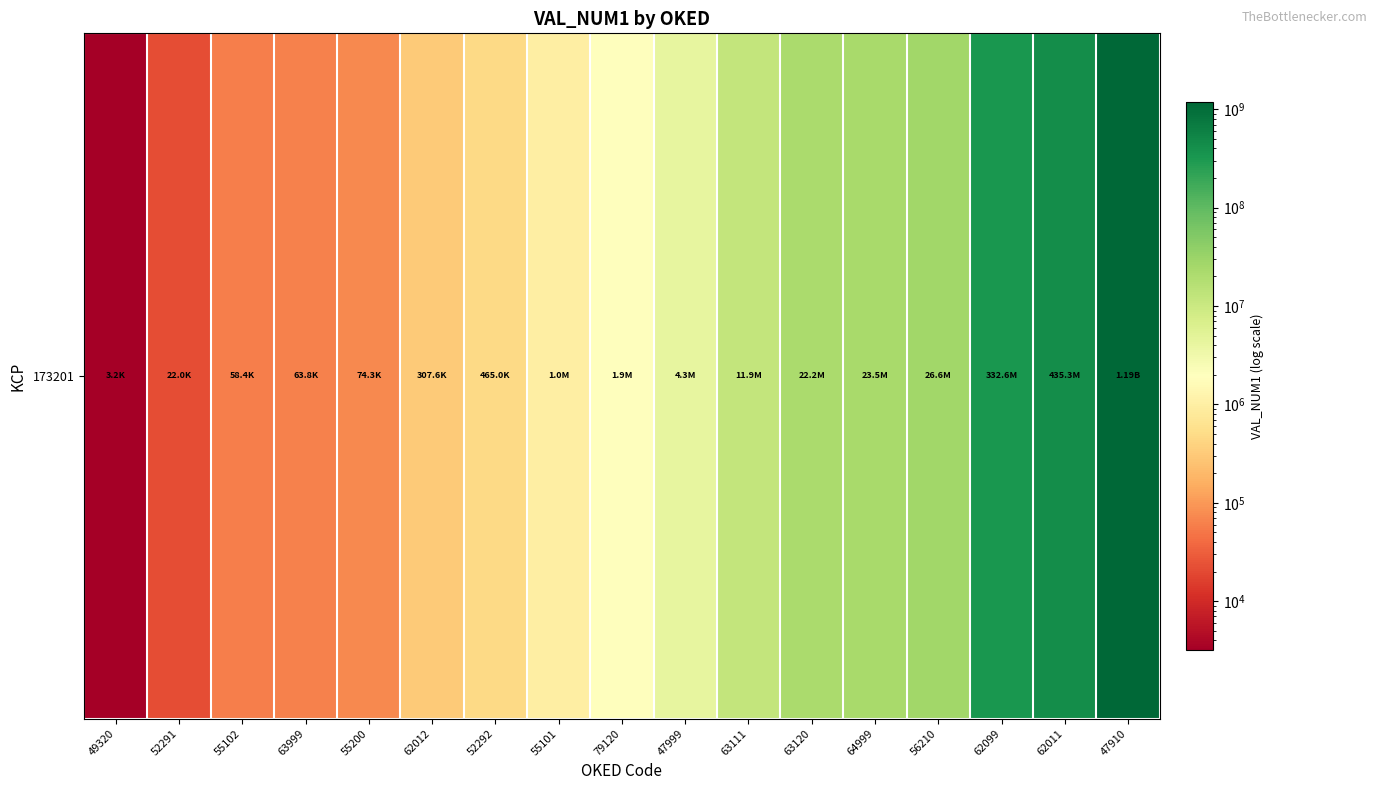

Count the number of categories in the chart.

17